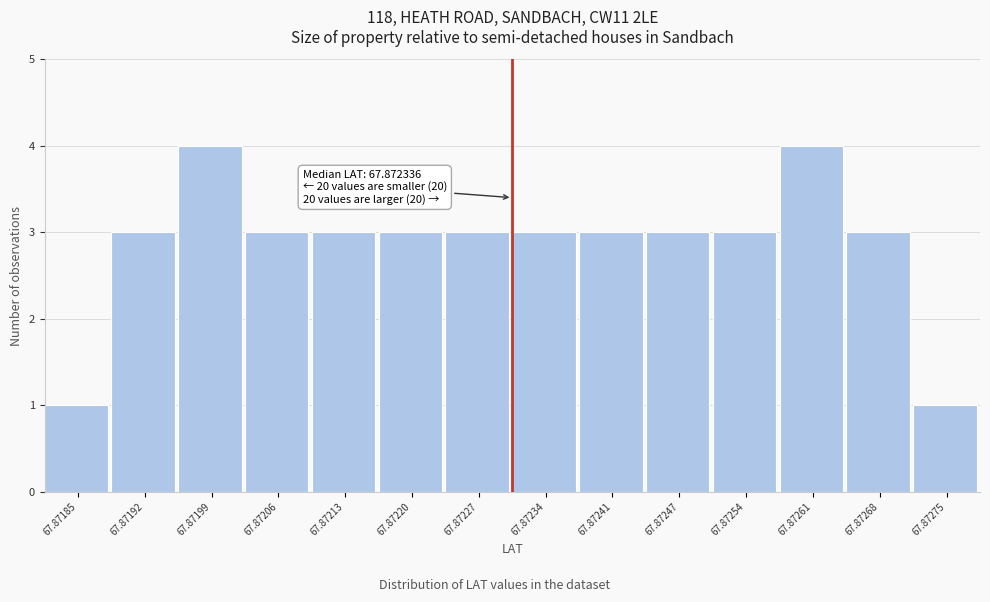

Reading left to right, transcribe all the data shown in this chart.

1	3	4	3	3	3	3	3	3	3	3	4	3	1